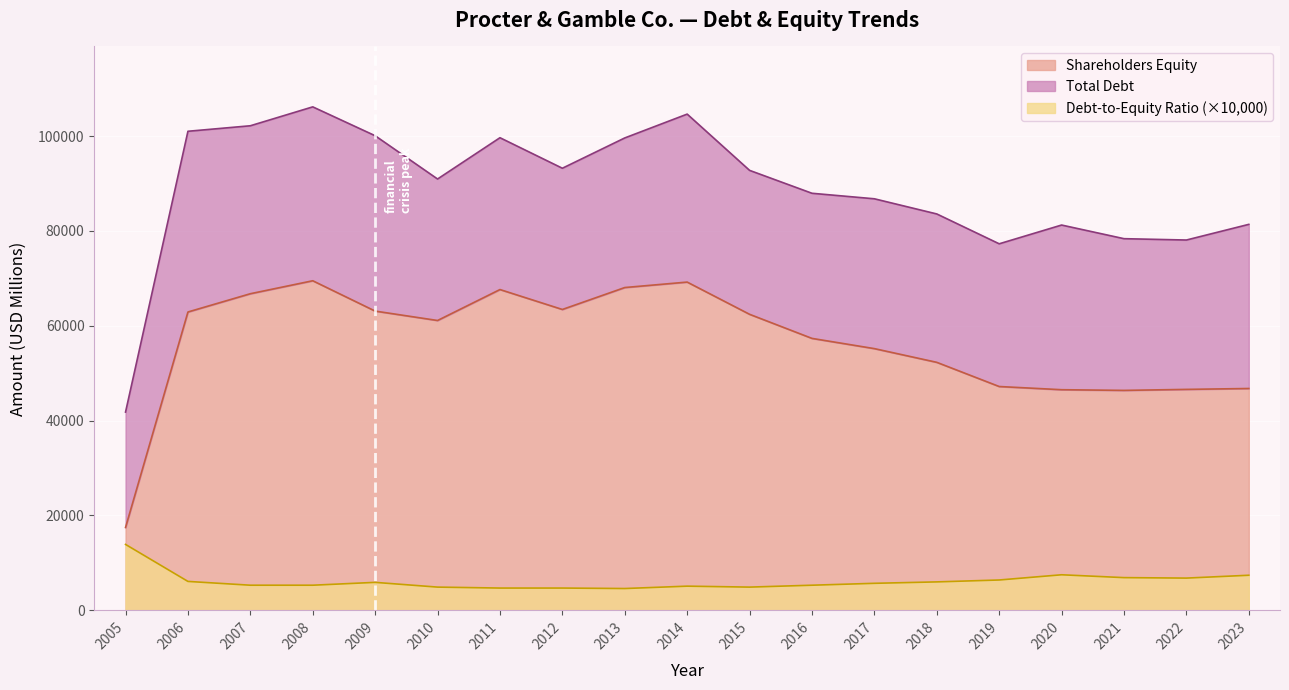

At which category is the sum across all series the highest?

2008